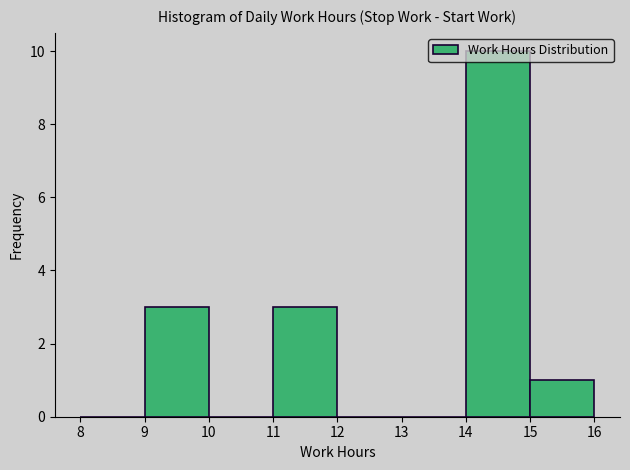

Reading left to right, list every bar in this chart as the range it spans on the x-axis followed by its height. The values are not printed on the chart, so give them approximately, as read against the axis.

8 to 9: 0
9 to 10: 3
10 to 11: 0
11 to 12: 3
12 to 13: 0
13 to 14: 0
14 to 15: 10
15 to 16: 1